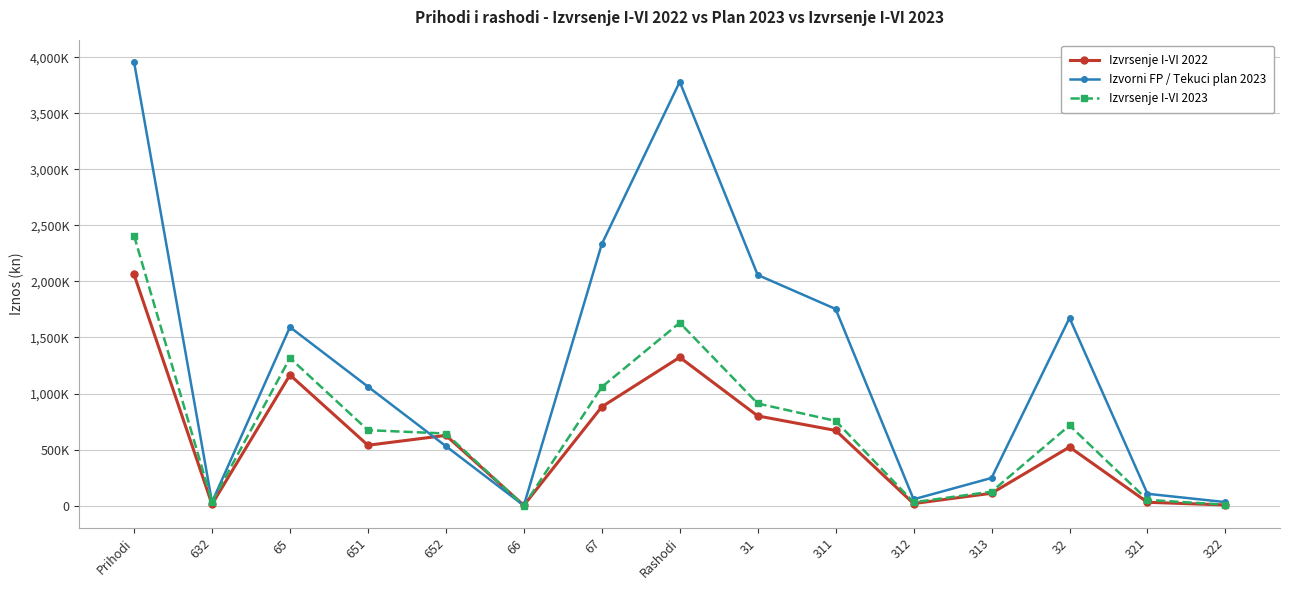

Is this an area chart (filled region under the line)?

No